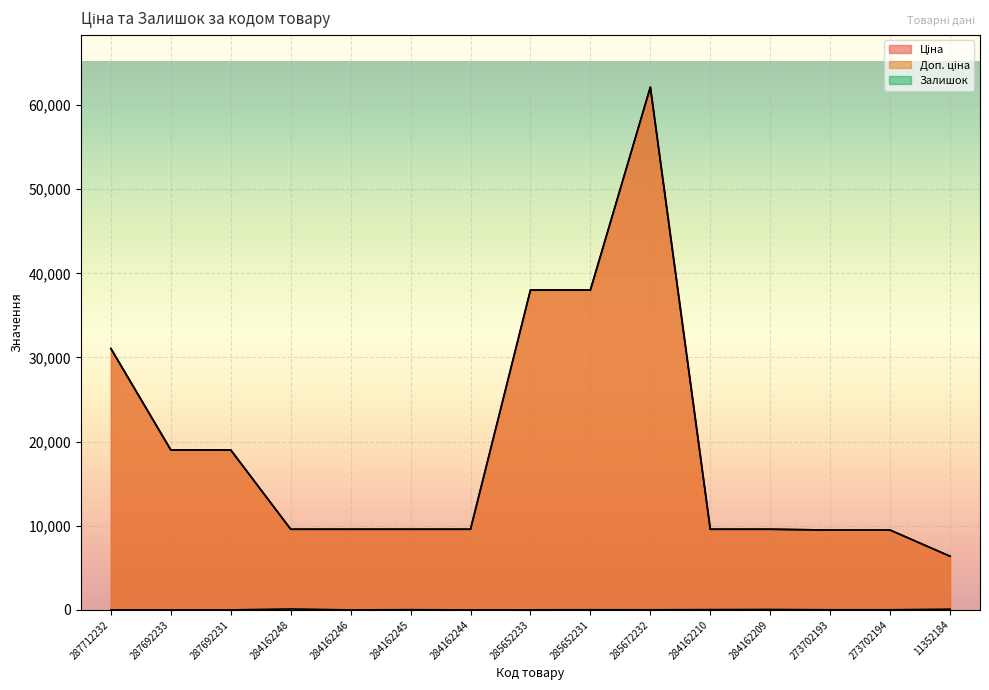

List the series in order of their peak value, highest first.

Ціна, Доп. ціна, Залишок